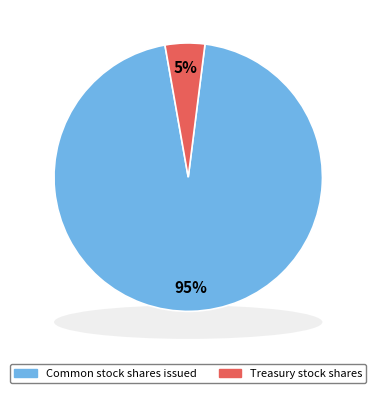

To the nearest percent, what portion does Common stock shares issued represent?

95%